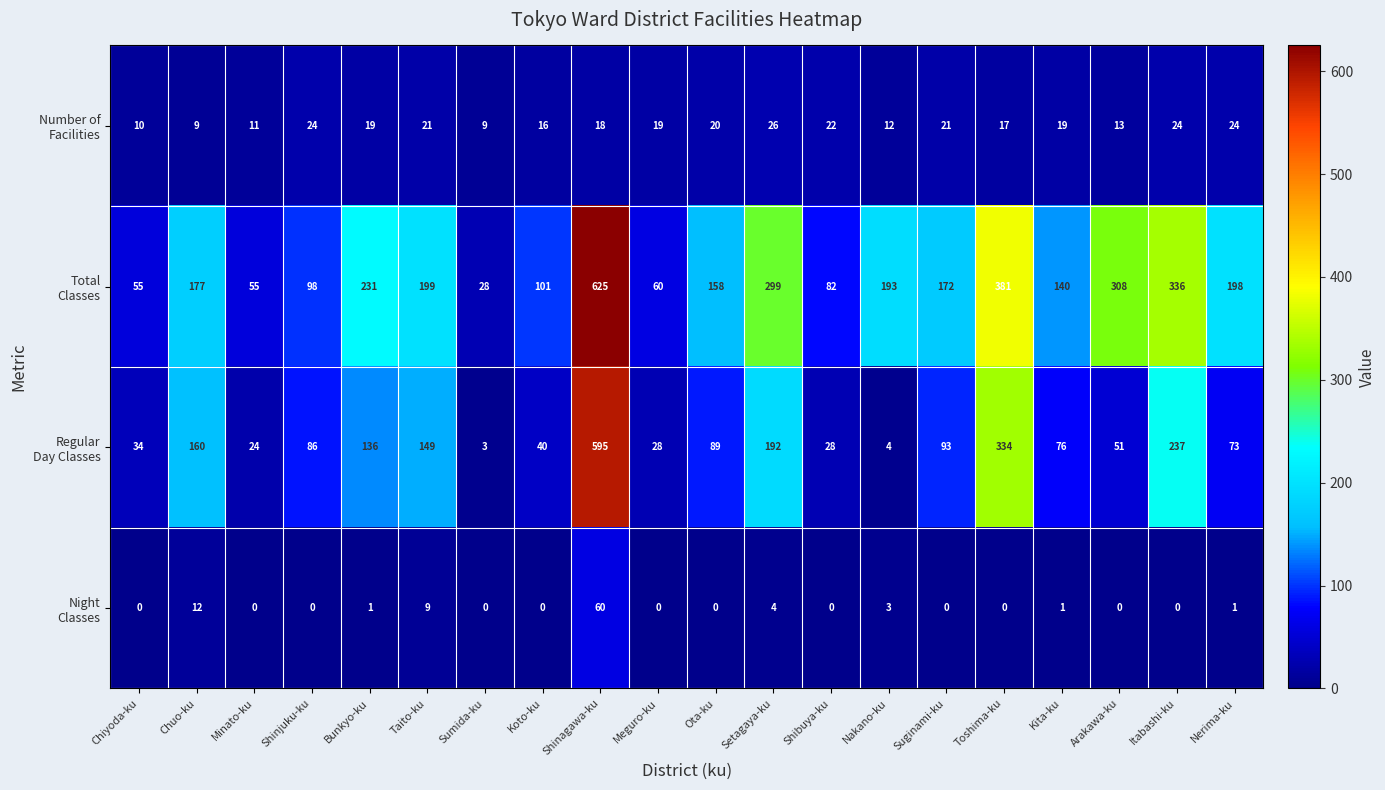

What is the maximum value shown in the chart?

625